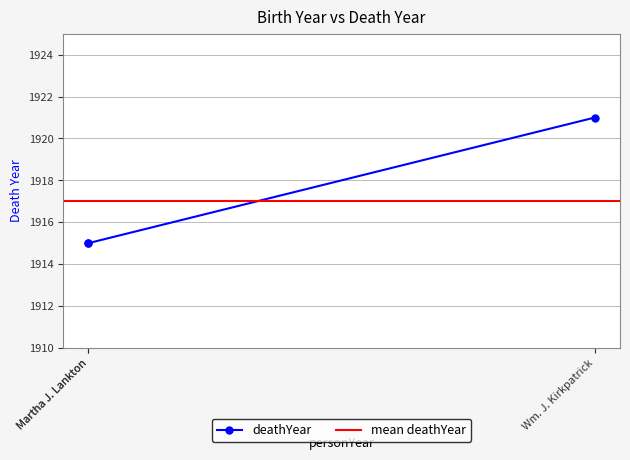

The chart shows a value of 1915 at Martha J. Lankton. True or false?

True